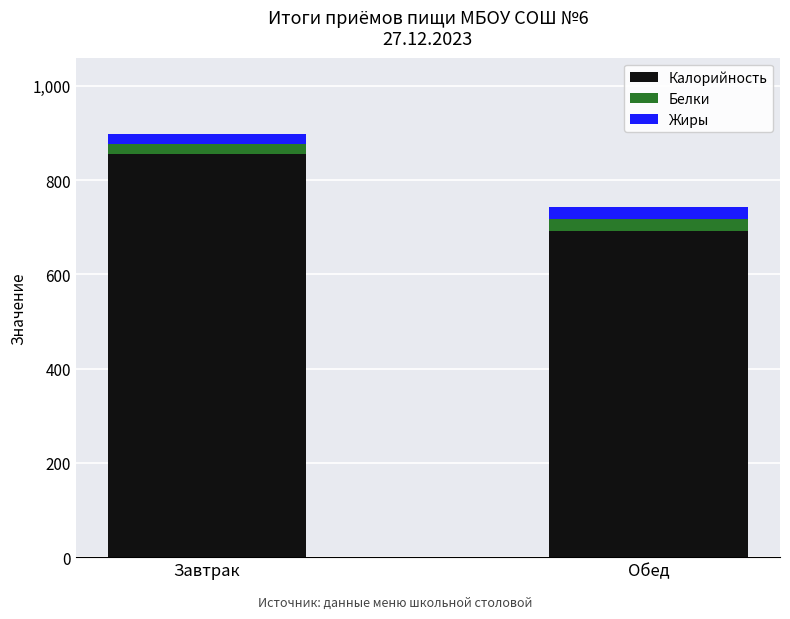

Is it true that Калорийность equals 693 at Обед?

True